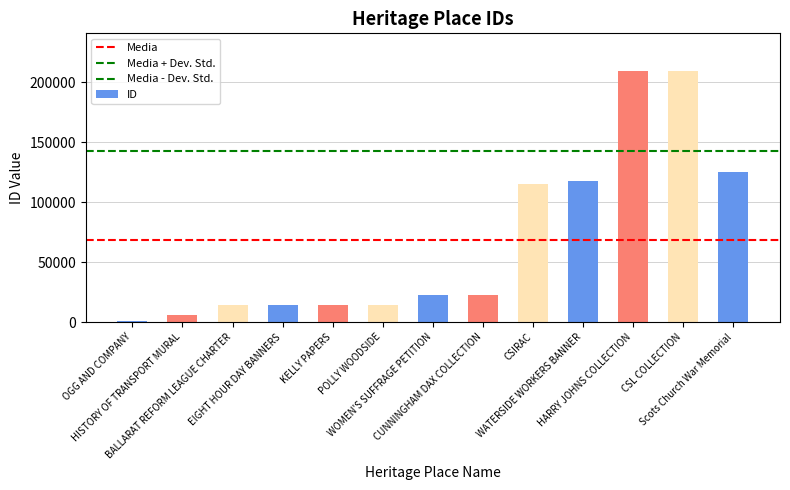

Are the bars horizontal?

No